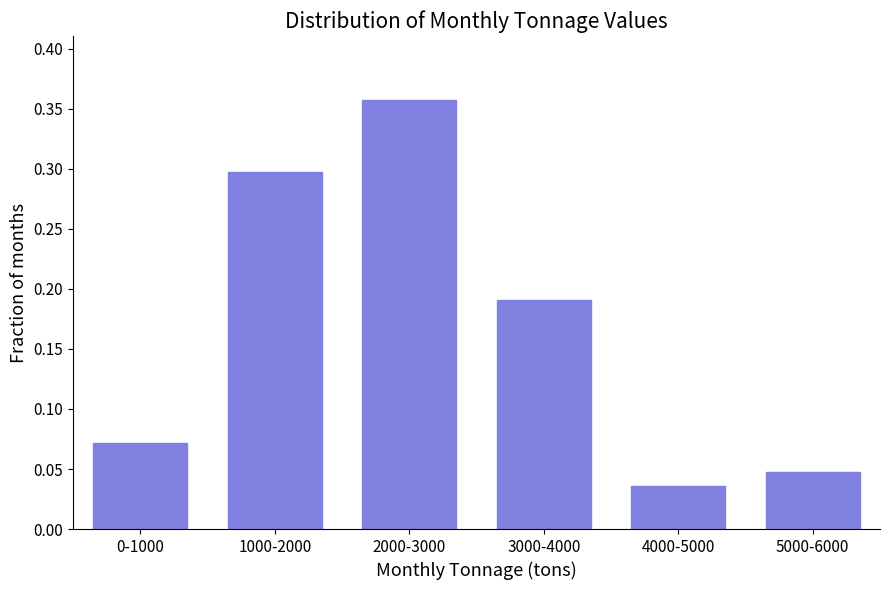

Which label corresponds to the largest value in the chart?

2000-3000